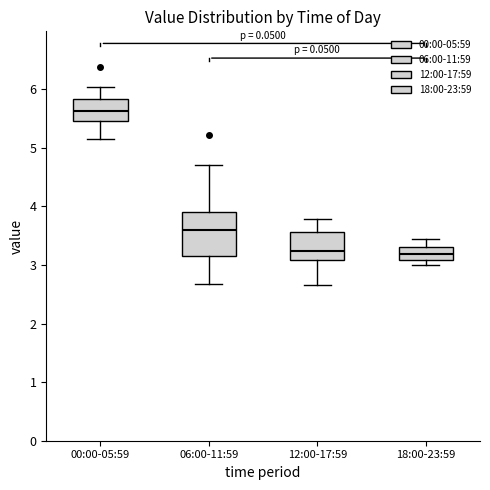

Reading left to right, read every box against the y-axis: the position of its median line, the range the box covers, and the ends of its whiskers. The values are not printed on the chart, so give them approximately, as read against the axis.

00:00-05:59: median 5.6, box 5.5 to 5.8, whiskers 5.2 to 6.0
06:00-11:59: median 3.6, box 3.1 to 3.9, whiskers 2.7 to 4.7
12:00-17:59: median 3.2, box 3.1 to 3.6, whiskers 2.7 to 3.8
18:00-23:59: median 3.2, box 3.1 to 3.3, whiskers 3.0 to 3.5